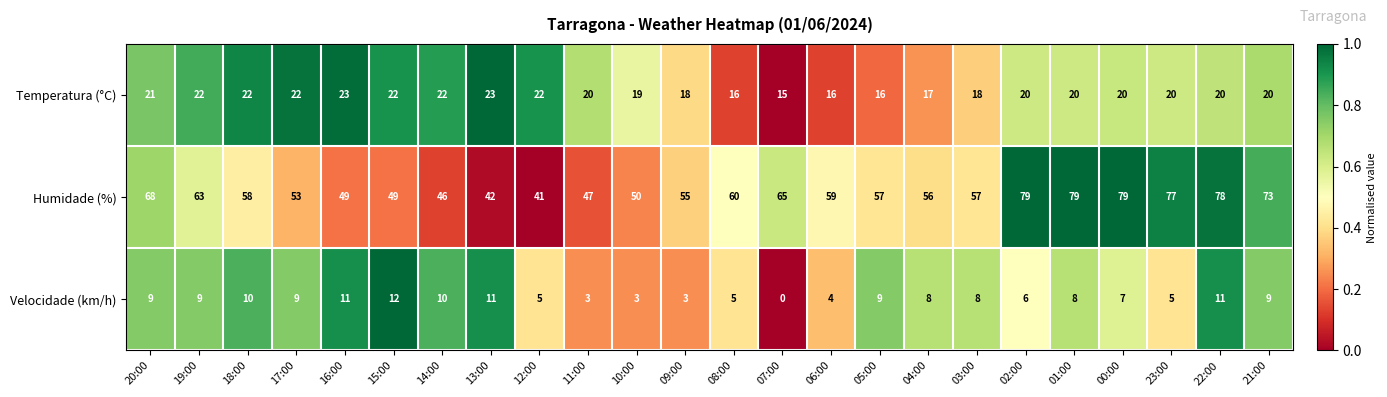

Which series has the largest total across all categories?

Humidade (%)